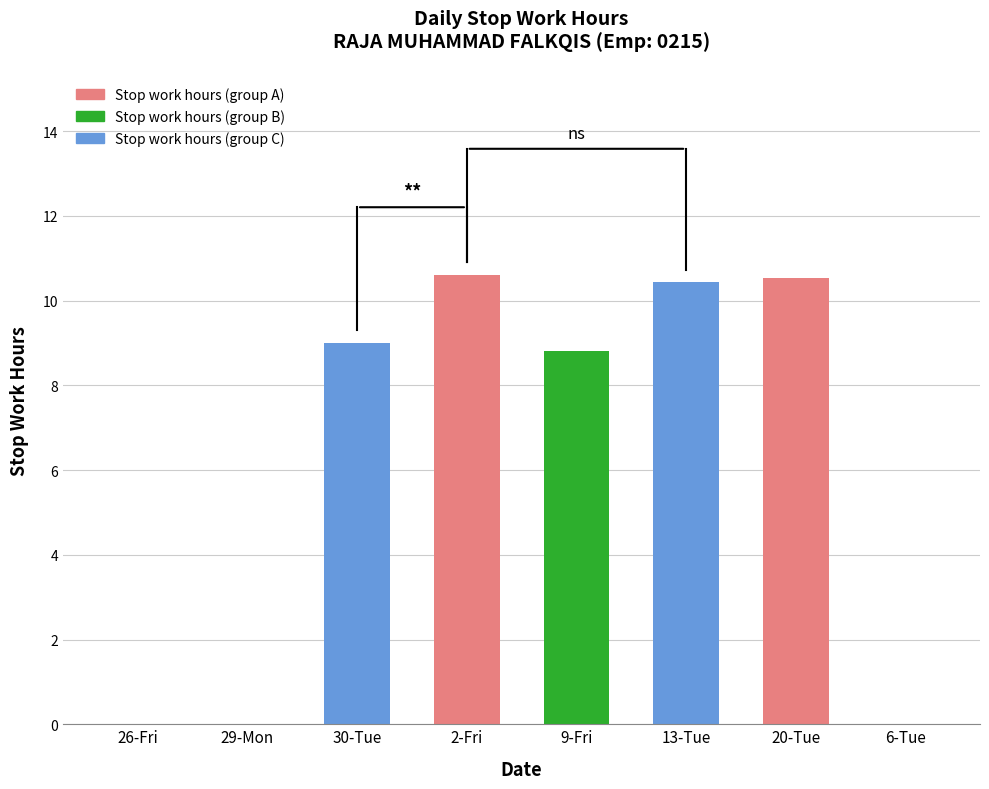

The chart shows a value of -6.3 at 6-Tue. True or false?

False